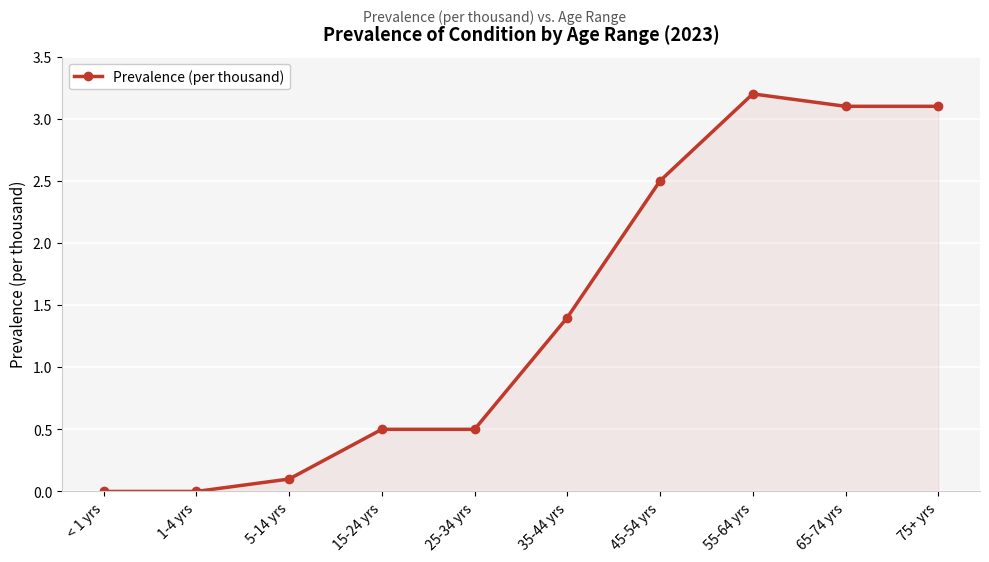

What is the change in value from 5-14 yrs to 25-34 yrs?

+0.4